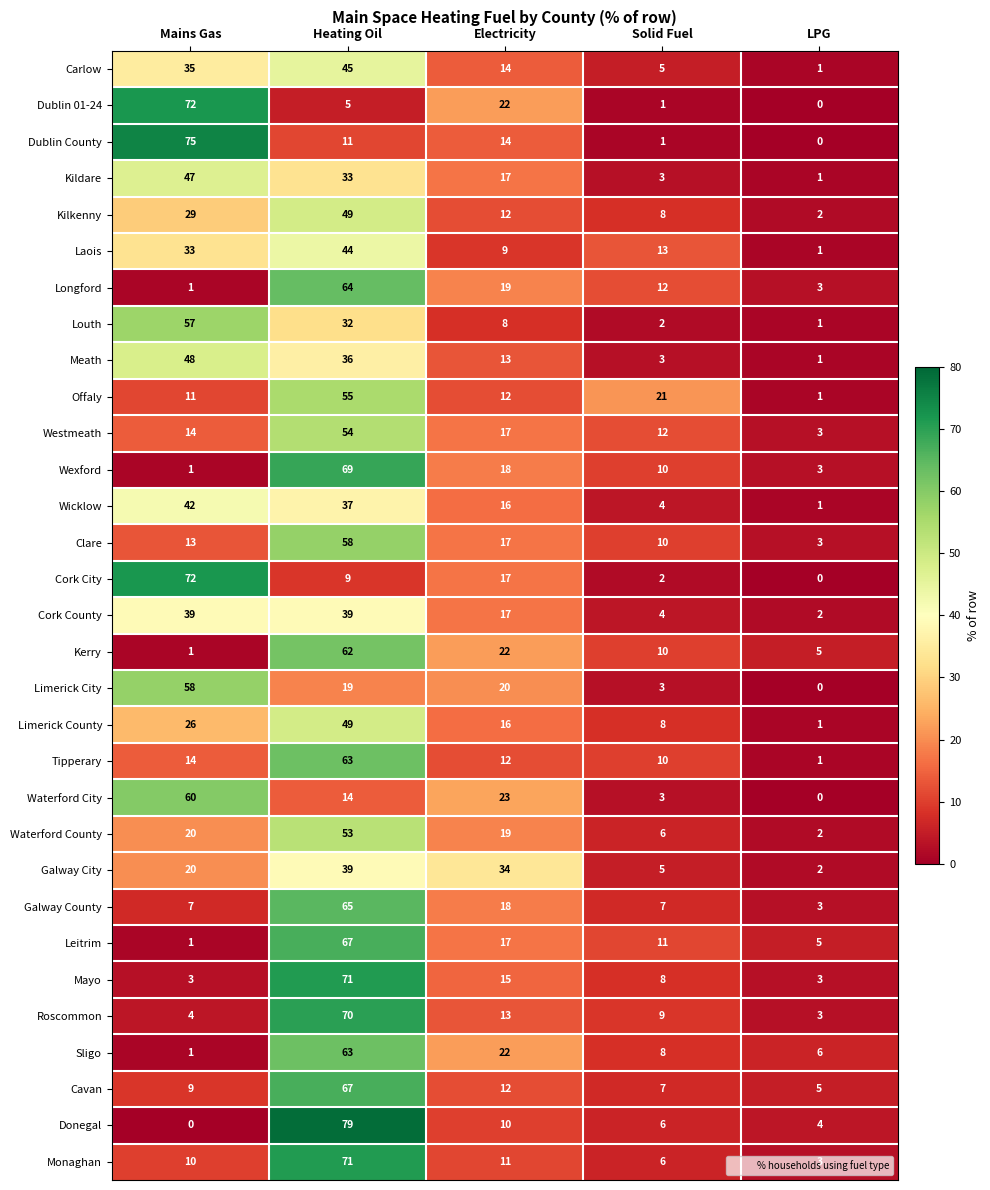

What is the highest value of the Galway City series?

39